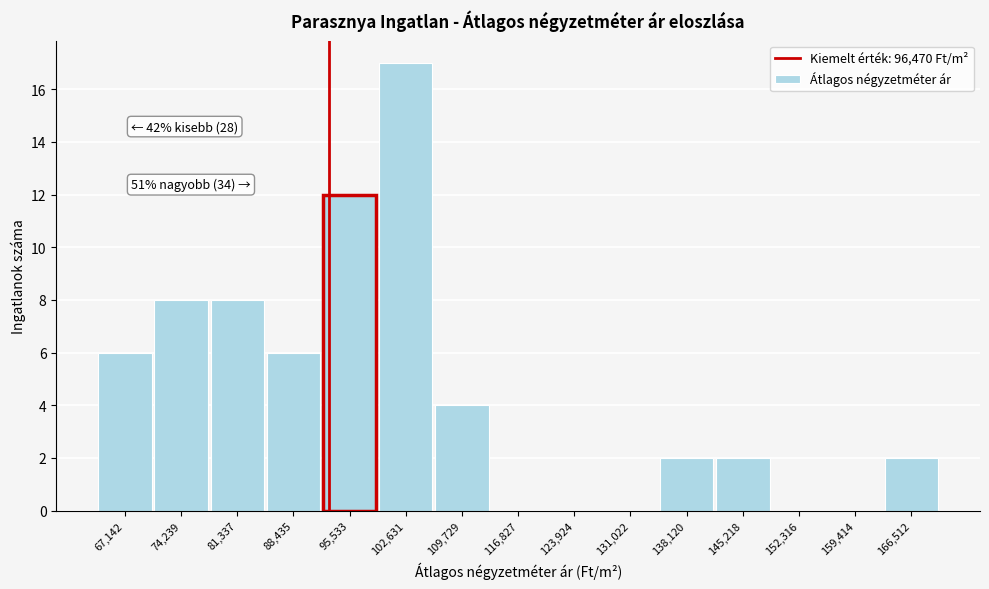

Reading left to right, transcribe all the data shown in this chart.

67,142=6	74,239=8	81,337=8	88,435=6	95,533=12	102,631=17	109,729=4	116,827=0	123,924=0	131,022=0	138,120=2	145,218=2	152,316=0	159,414=0	166,512=2